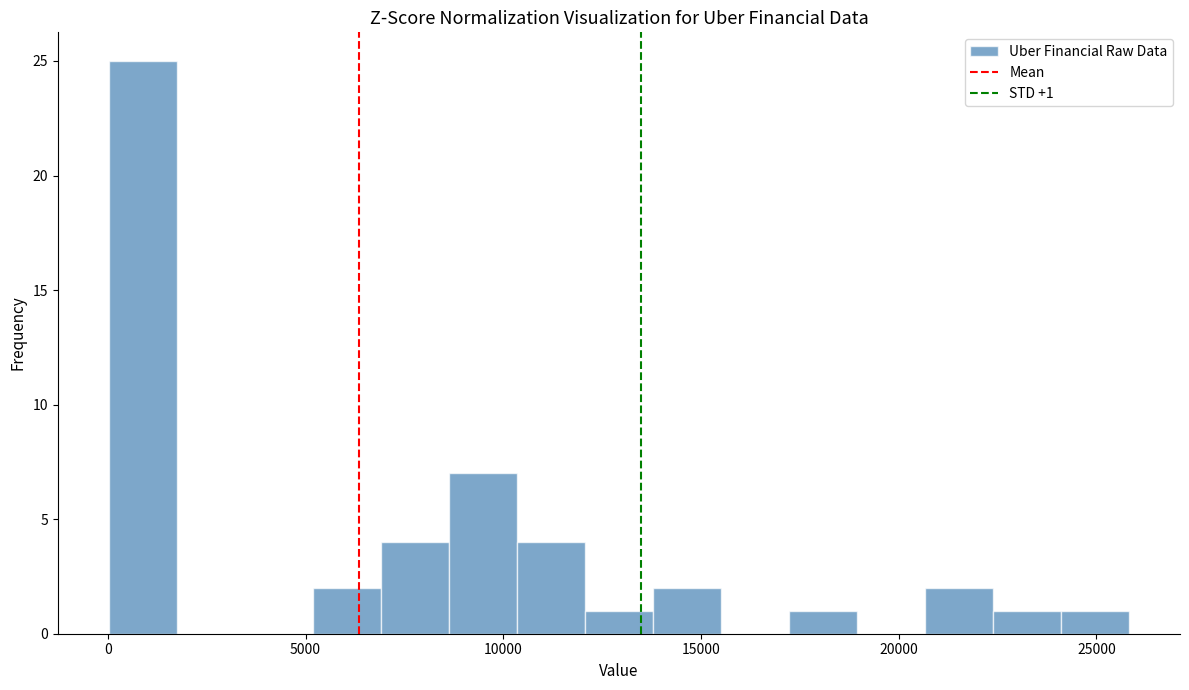

Around what value on the x-axis is the tallest bar? Give the approximate position of its centre, as read against the axis.

1000